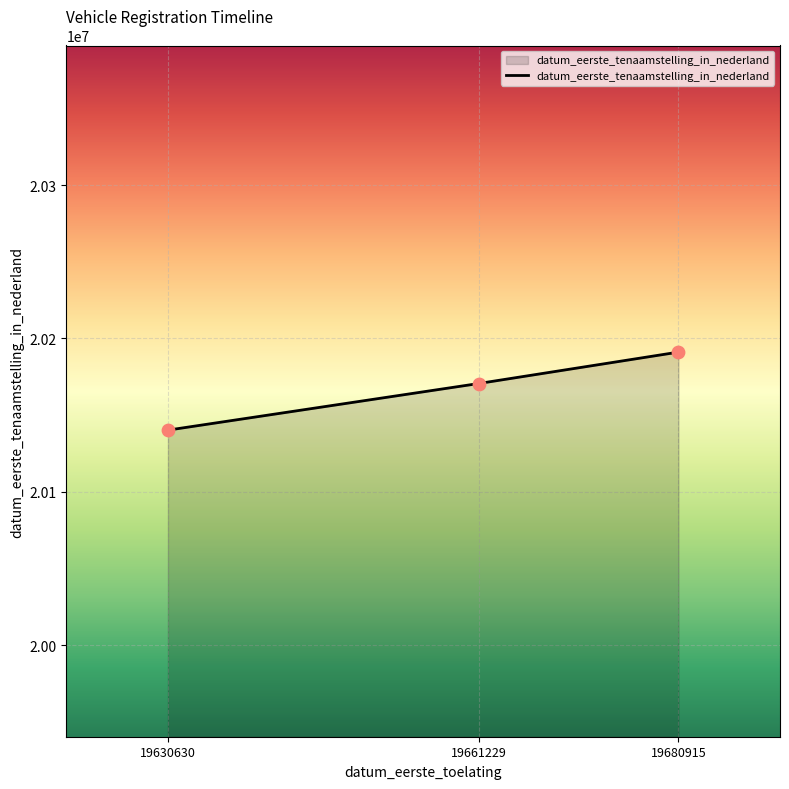

Which has a higher value, 19630630 or 19680915?

19680915